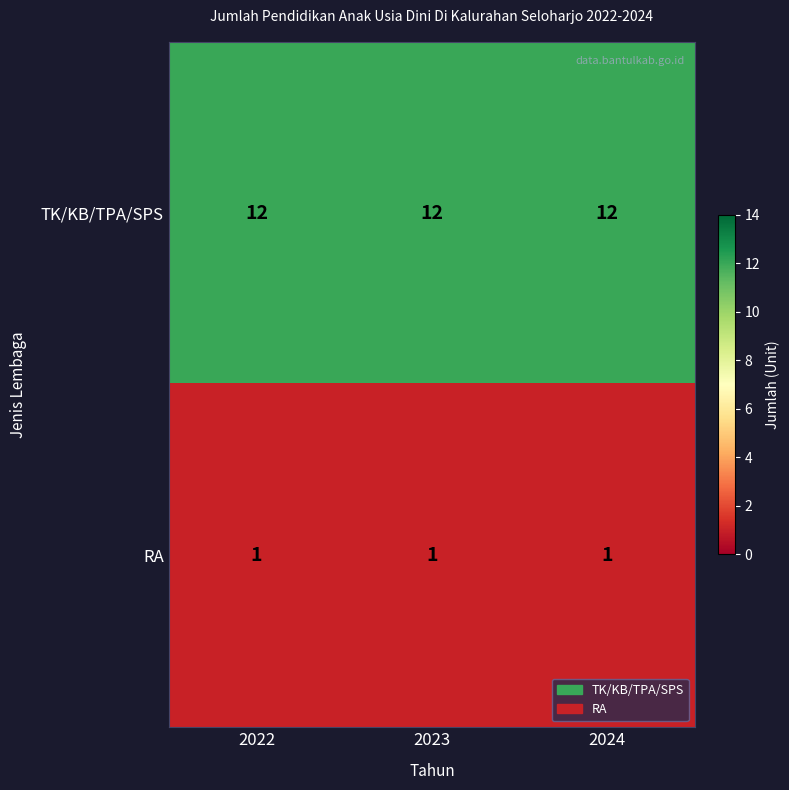

What is the sum of all RA values?

3